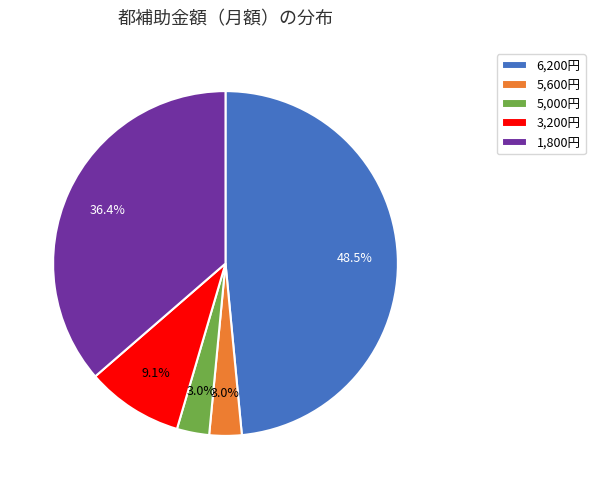

Which category has the biggest portion of the pie?

6,200円